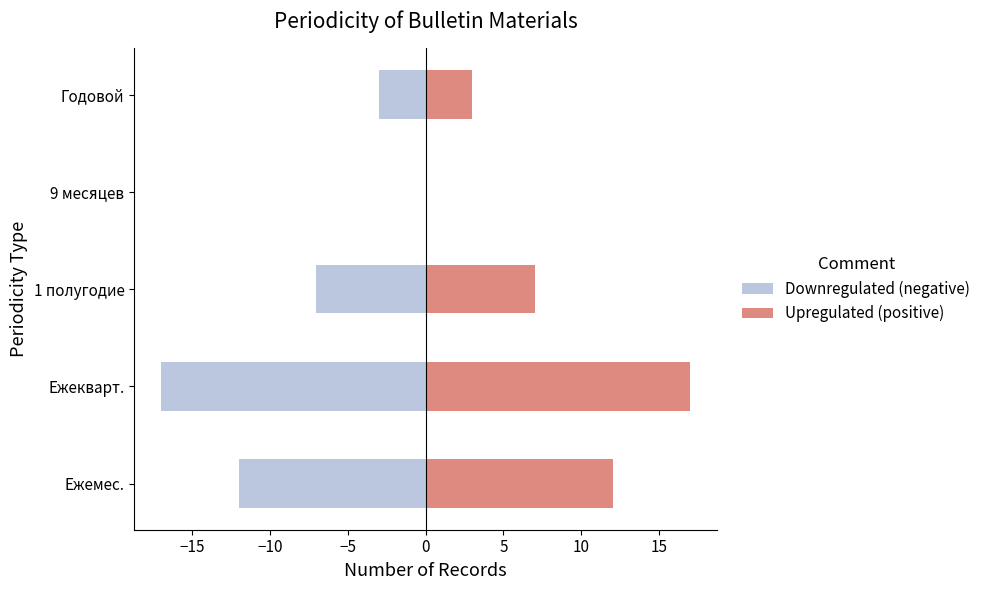

How many Downregulated (negative) values are between -12 and -3?

3